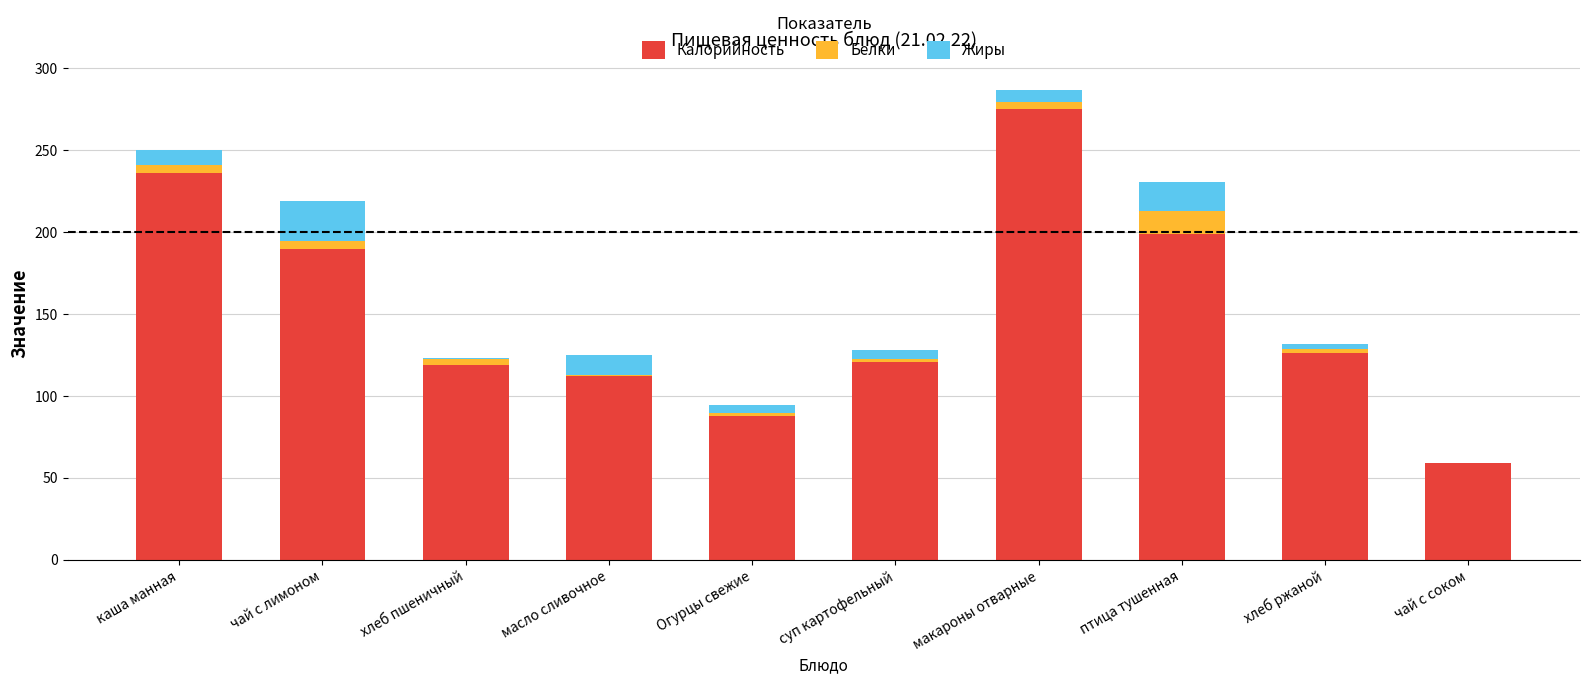

Reading left to right, list the values for the Калорийность series.

каша манная=236.1	чай с лимоном=190.0	хлеб пшеничный=119.0	масло сливочное=112.5	Огурцы свежие=88.0	суп картофельный=121.0	макароны отварные=275.0	птица тушенная=199.0	хлеб ржаной=126.0	чай с соком=59.0